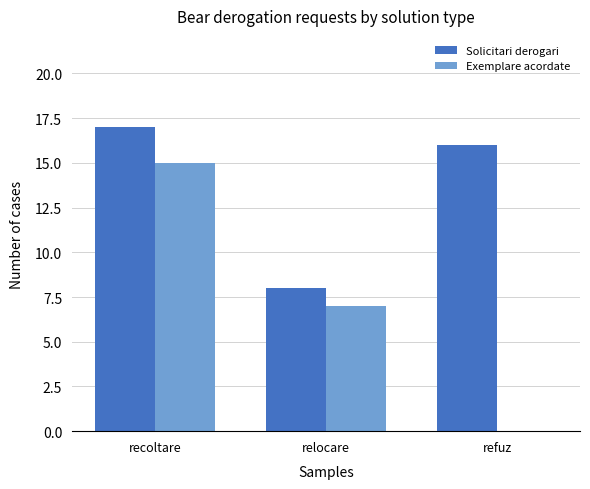

What is the maximum value for Exemplare acordate?

15